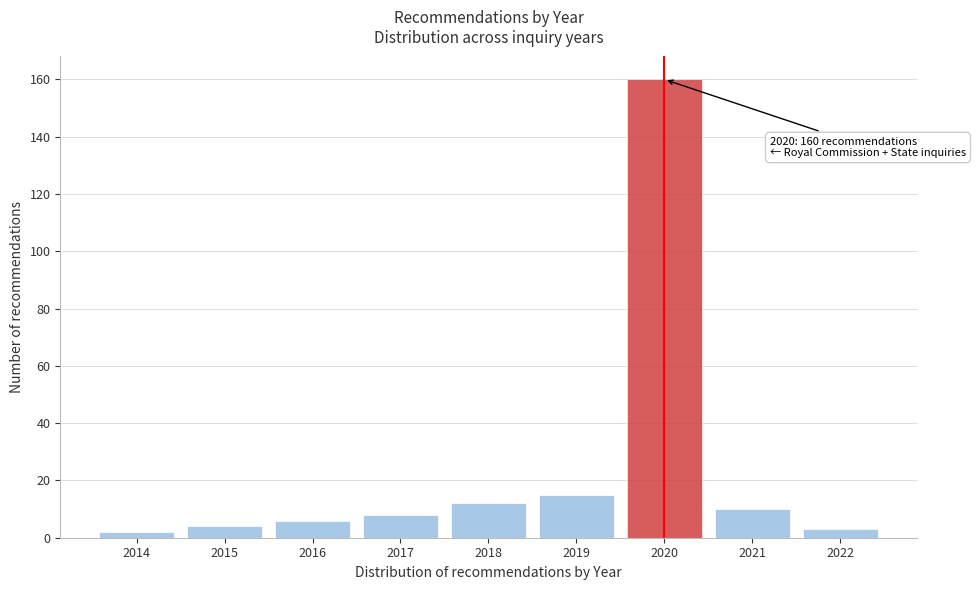

Reading left to right, extract all data points from this chart.

2	4	6	8	12	15	160	10	3